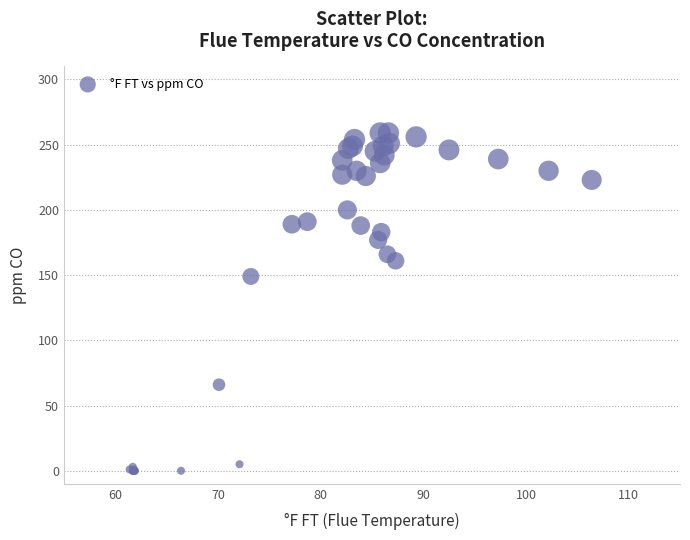

What Y value in the scatter plot is closest to 129?

149